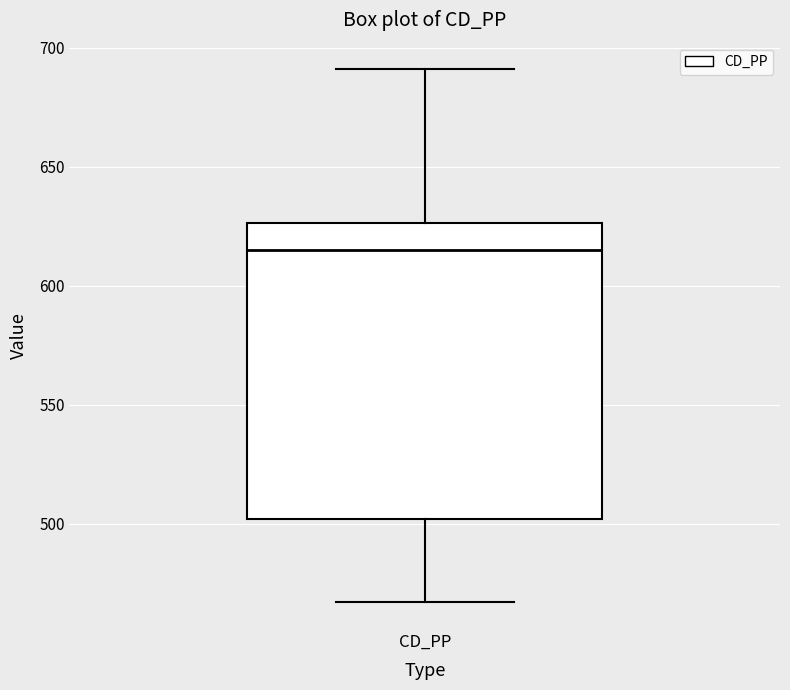

Read this box plot against the y-axis: the position of the median line, the range covered by the box, and the ends of both whiskers. The values are not printed on the chart, so give them approximately, as read against the axis.

median 615, box 500 to 625, whiskers 465 to 690